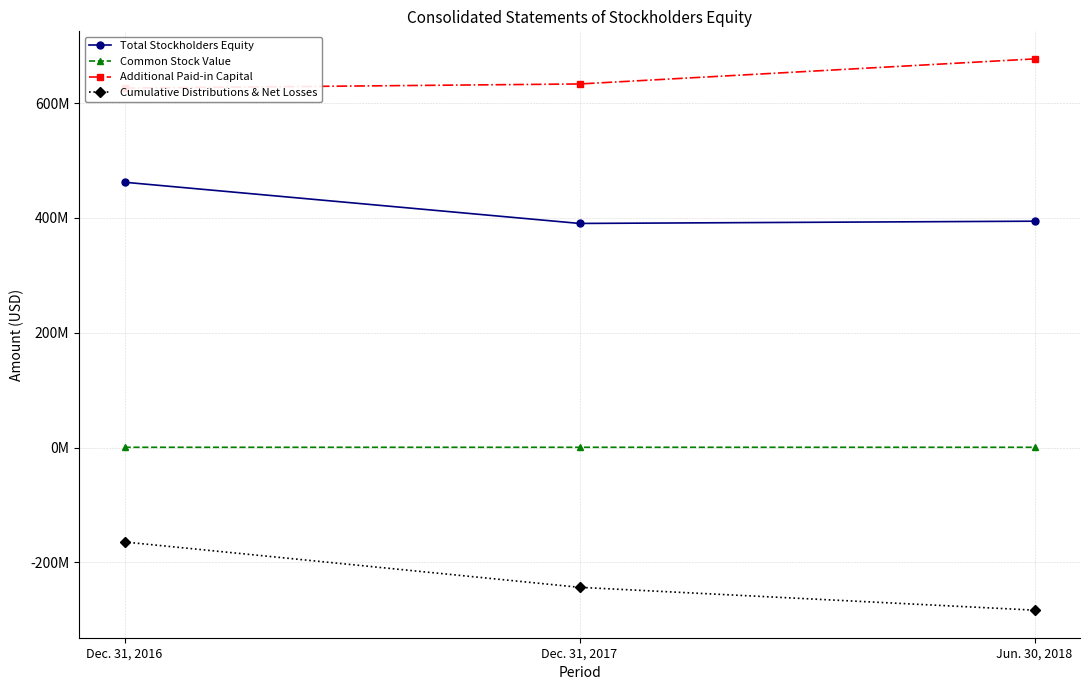

Which series changed the most between Dec. 31, 2017 and Jun. 30, 2018?

Additional Paid-in Capital